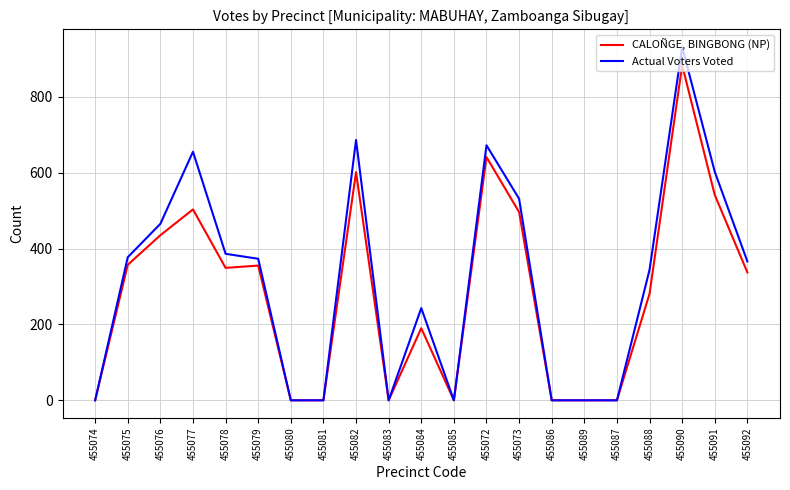

At which category is the sum across all series the highest?

455090